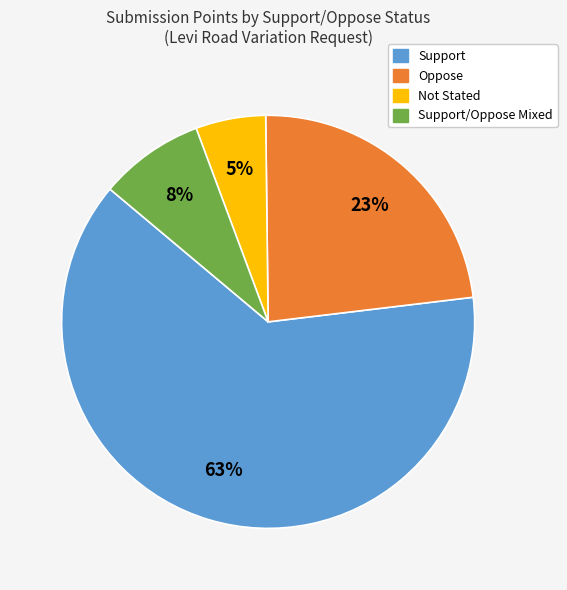

To the nearest percent, what is the average slice percentage?

25%